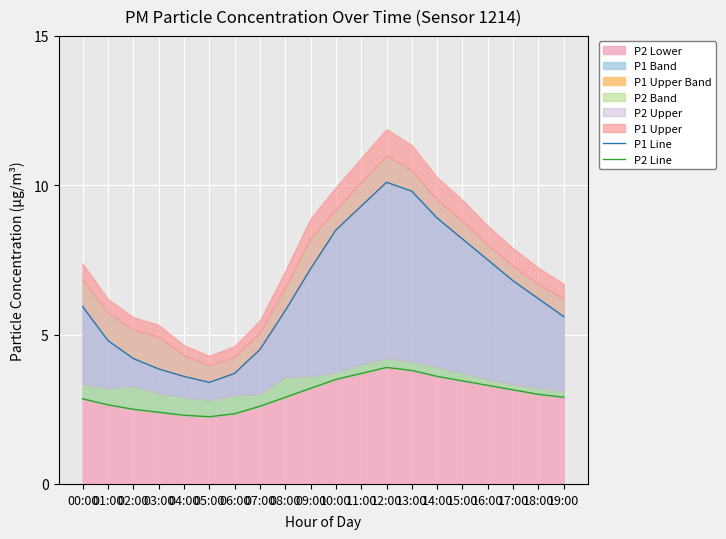

What is the approximate value of P1 Line at 18:00?

6.2